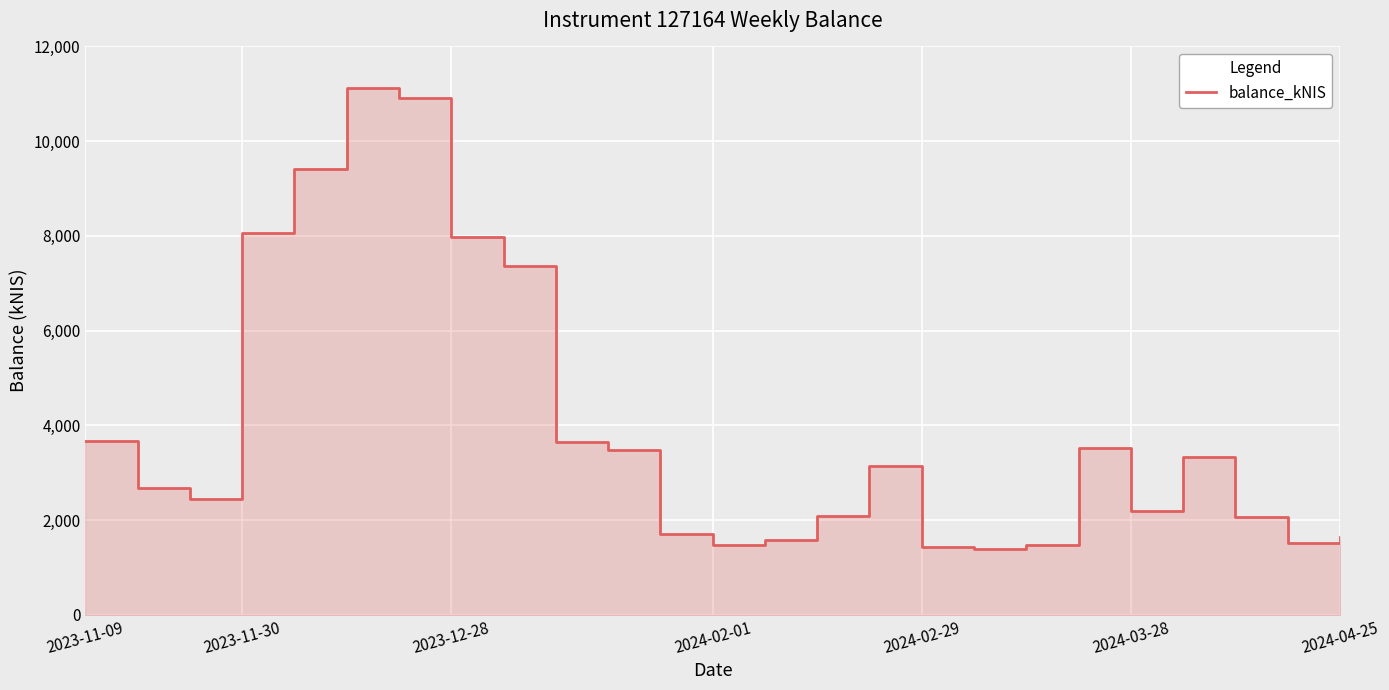

What is the minimum value shown in the chart?

1397.6